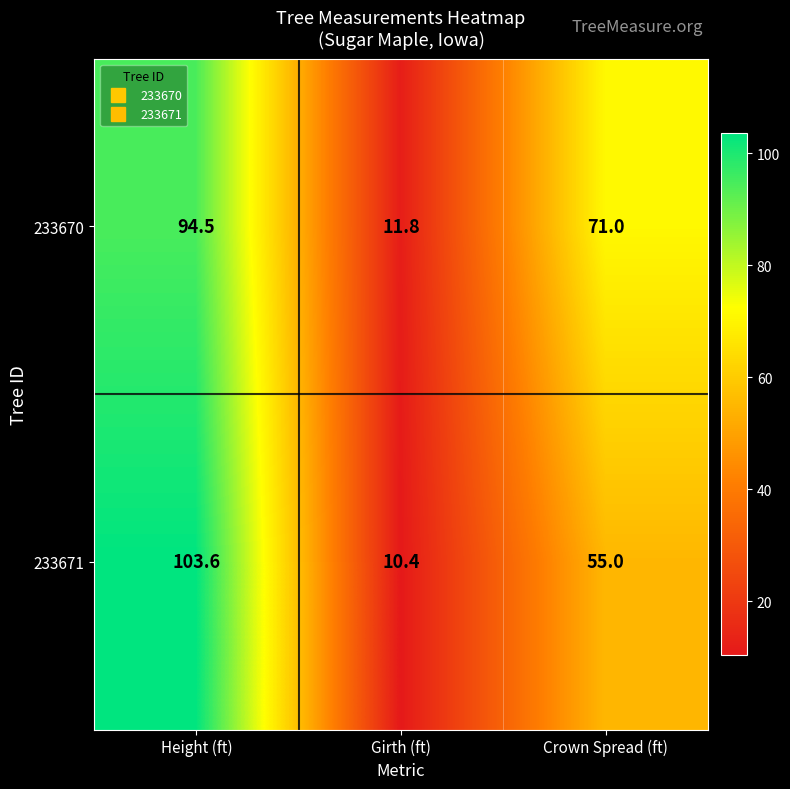

At which label does 233670 first exceed 71?

Height (ft)